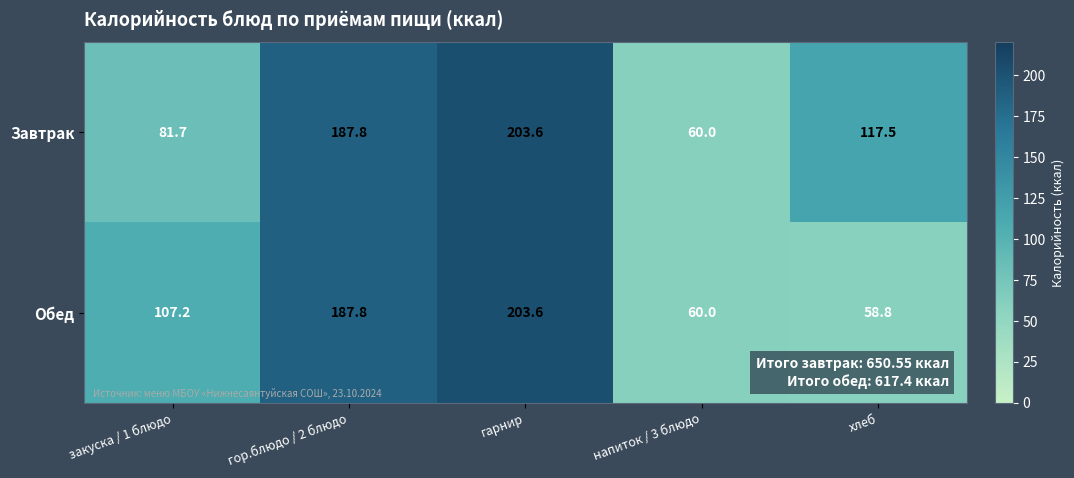

Between закуска / 1 блюдо and гарнир, which series saw the biggest shift?

Завтрак